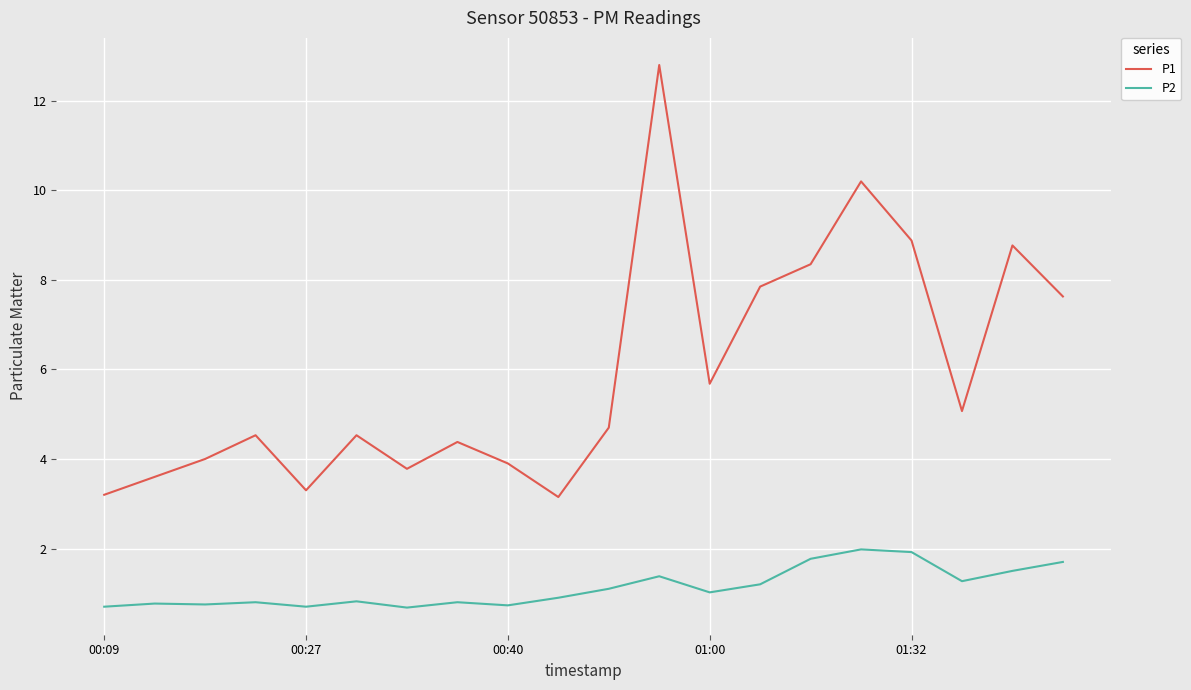

How many series are shown in this chart?

2